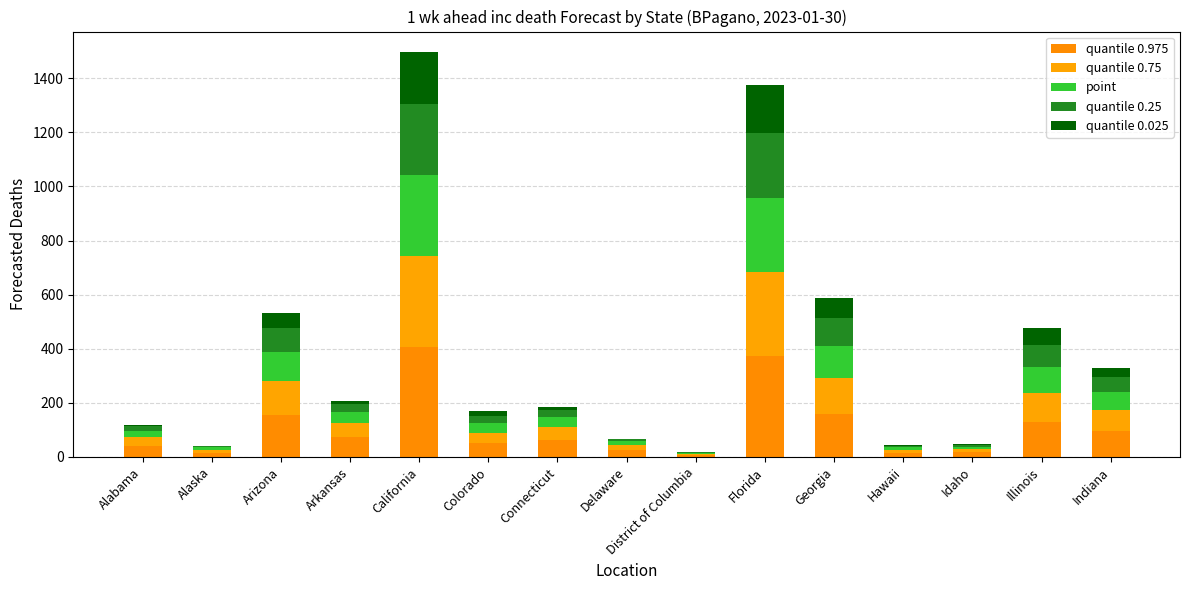

Which series has the largest total across all categories?

quantile 0.975